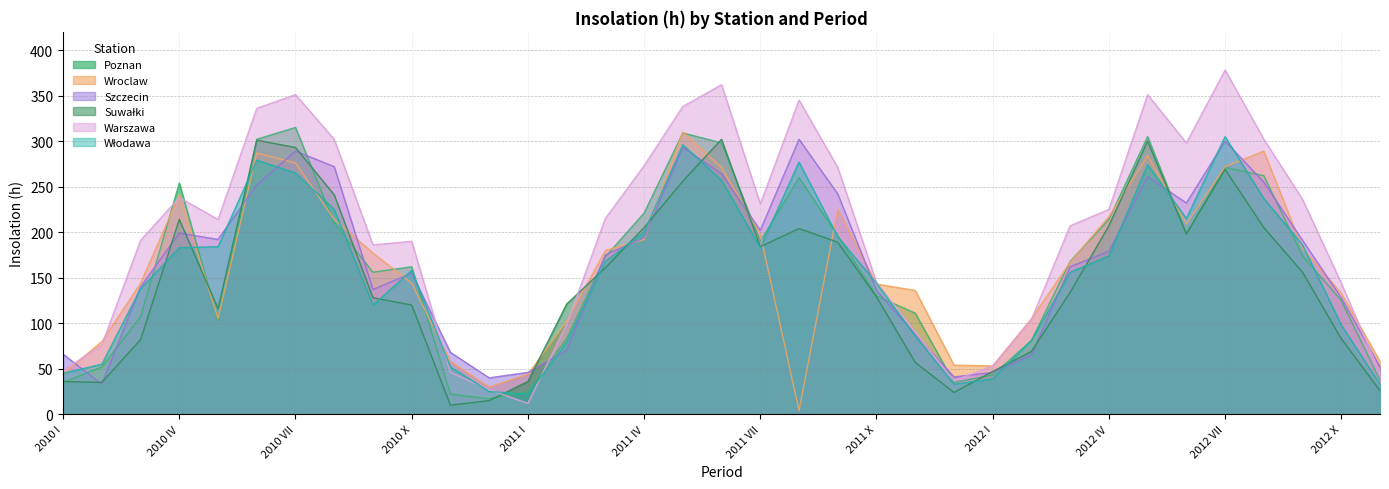

What is the label of the 22nd point from the left?

2011 X